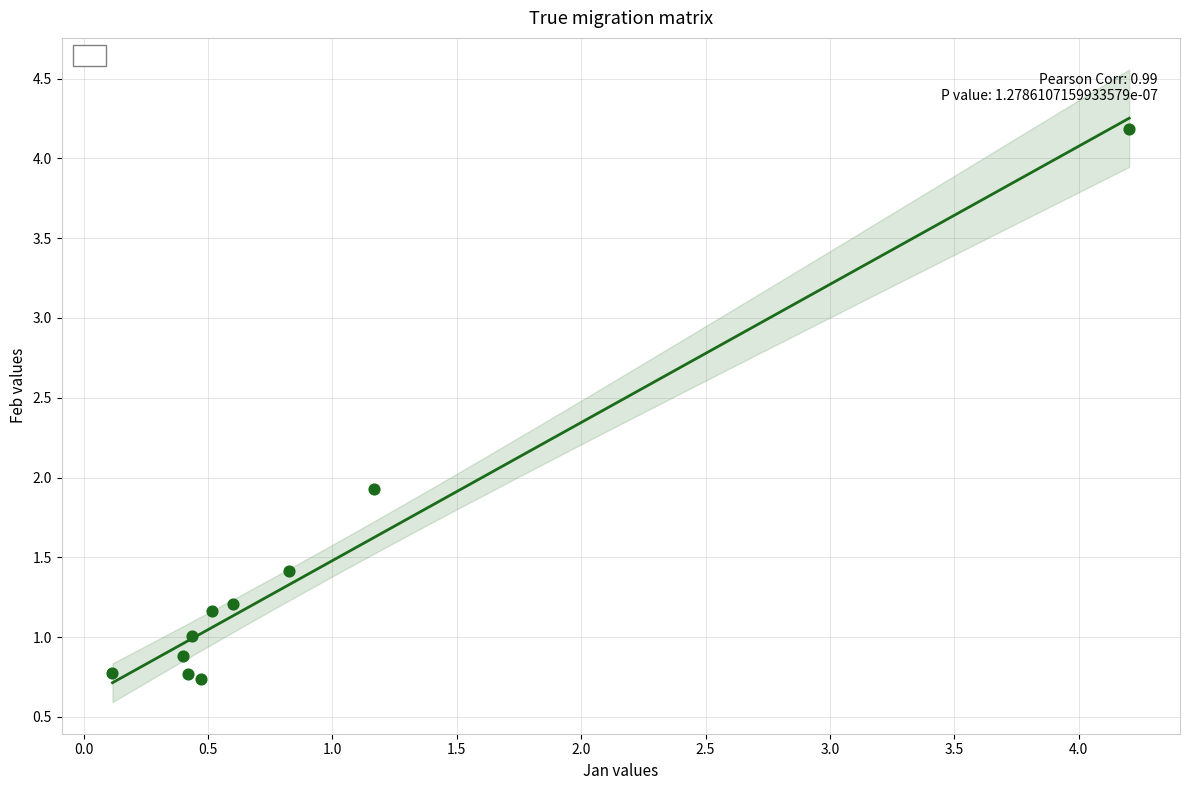

What Y value in the scatter plot is closest to 2?

1.9